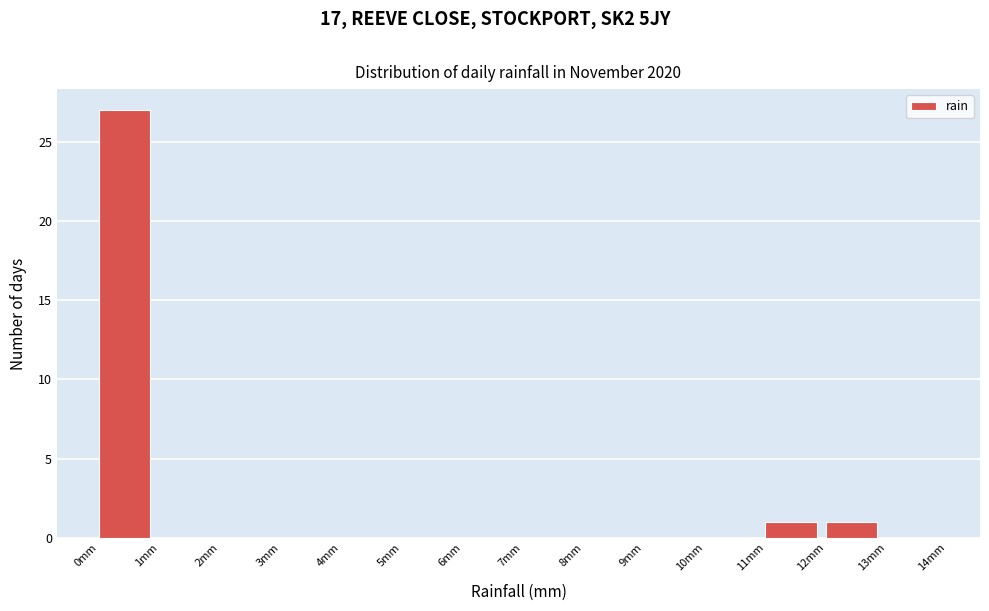

Reading left to right, list every bar in this chart as the range it spans on the x-axis followed by its height. The values are not printed on the chart, so give them approximately, as read against the axis.

0 to 1: 27
1 to 2: 0
2 to 3: 0
3 to 4: 0
4 to 5: 0
5 to 6: 0
6 to 7: 0
7 to 8: 0
8 to 9: 0
9 to 10: 0
10 to 11: 0
11 to 12: 1
12 to 13: 1
13 to 14: 0